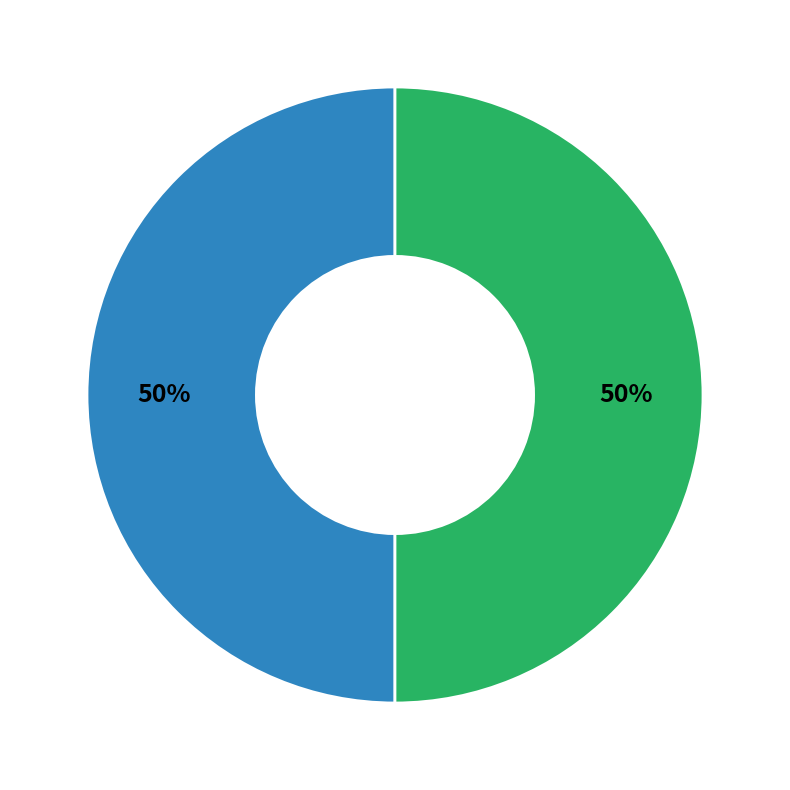

To the nearest percent, what is the average slice percentage?

50%